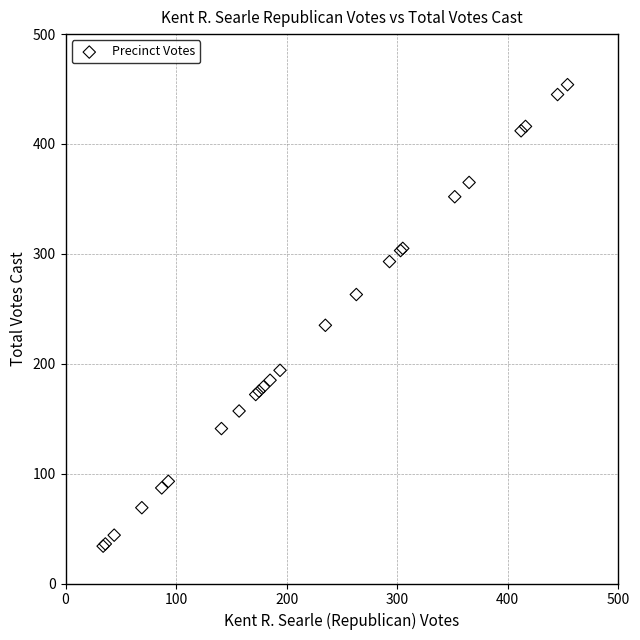

What Y value in the scatter plot is closest to 244?

235